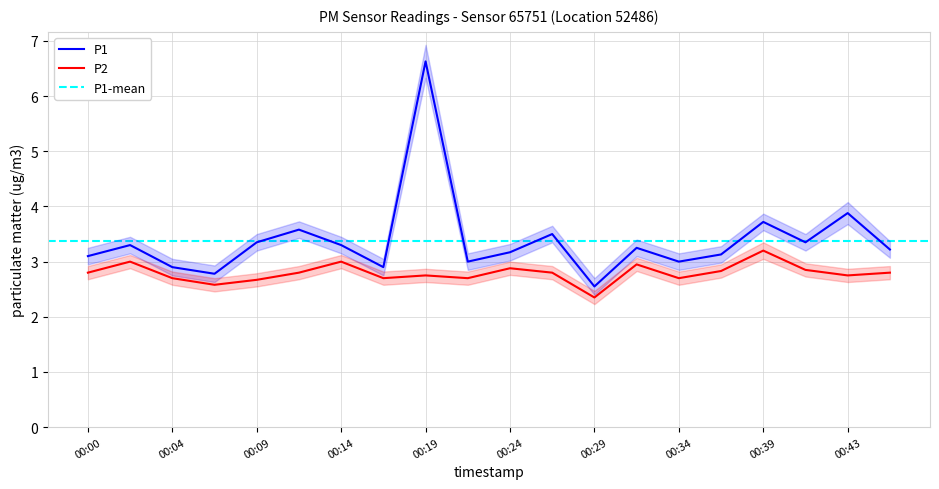

What is the minimum value shown in the chart?

2.4